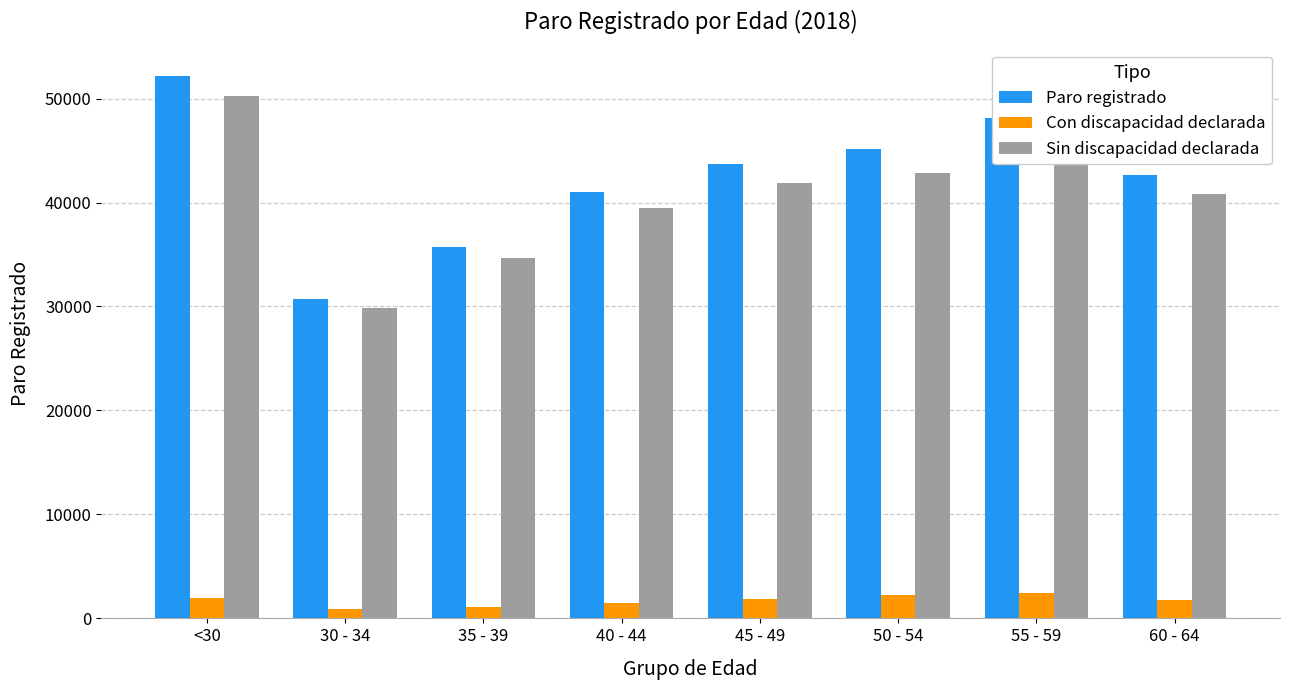

How many bars are there in total?

24